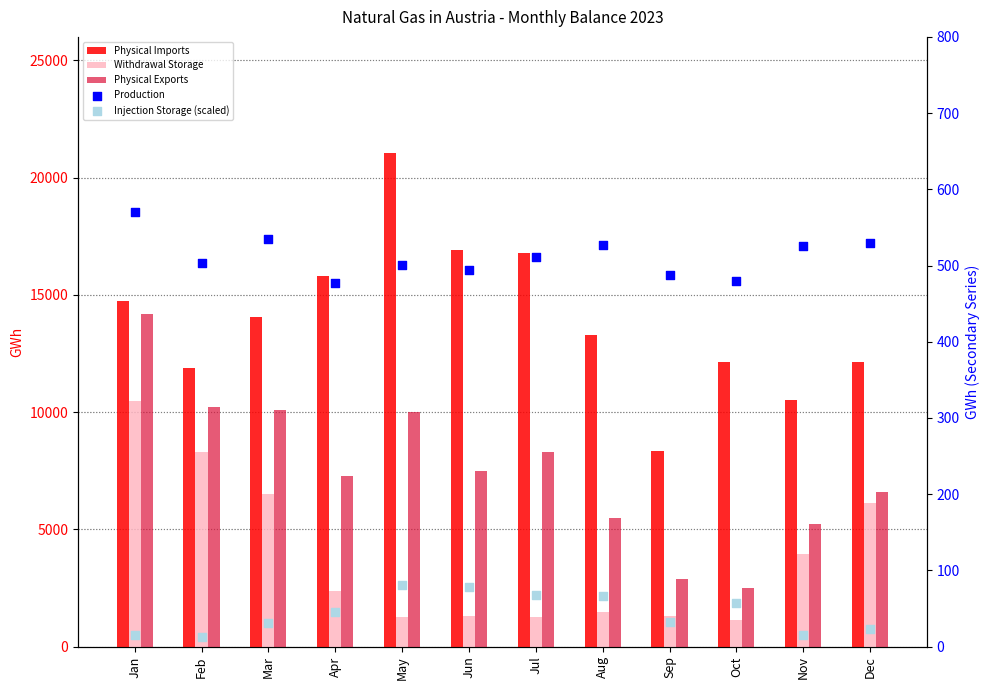

What are all the series names shown in the legend?

Physical Imports, Withdrawal Storage, Physical Exports, Production, Injection Storage (scaled)